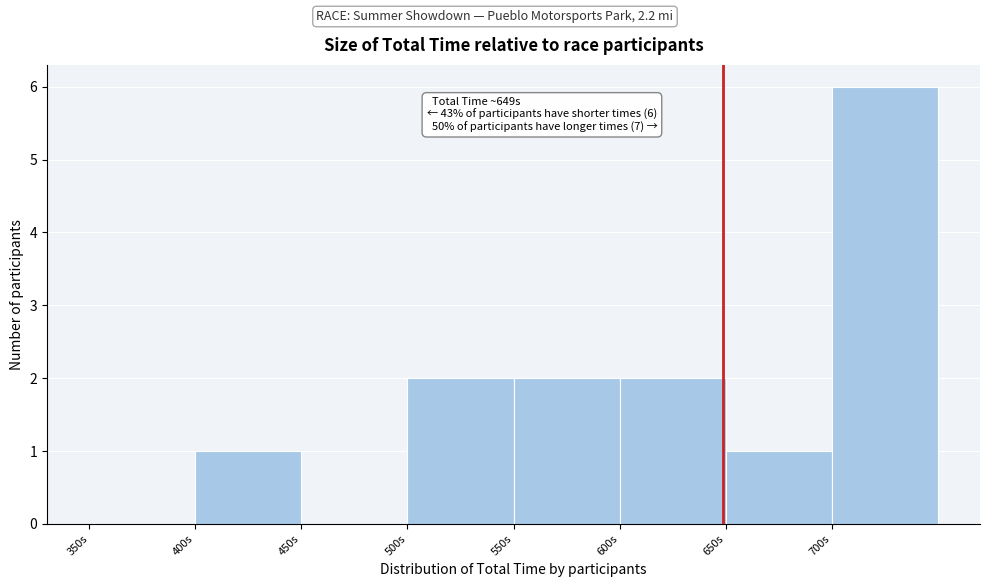

Over which range of the x-axis is the bar tallest?

700 to 750